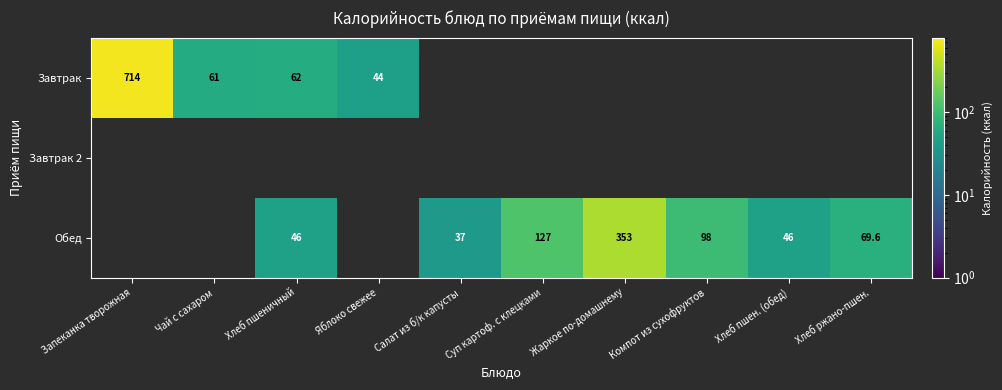

True or false: Завтрак has a value of 714.0 at Запеканка творожная.

True